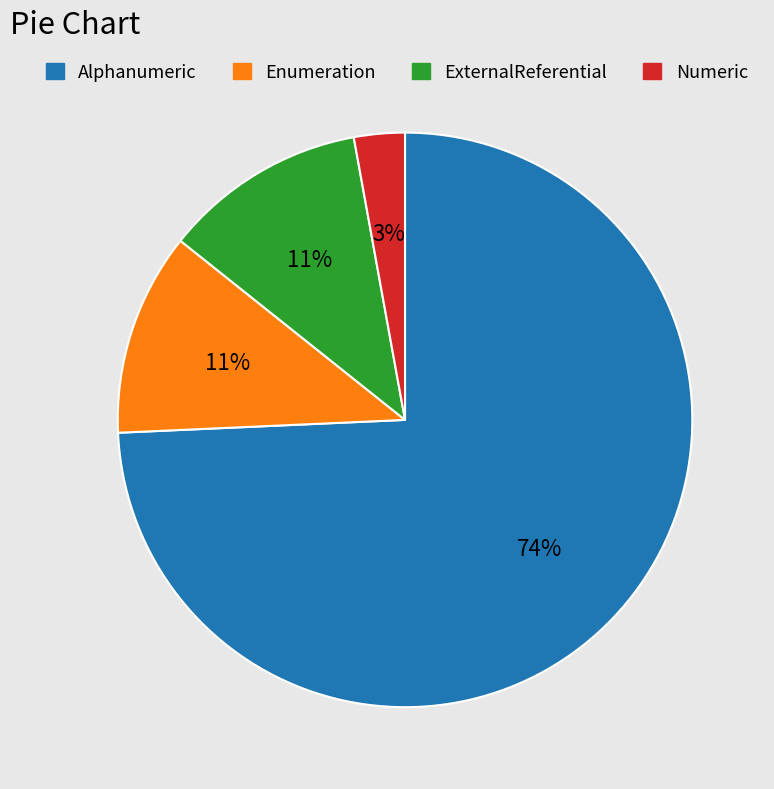

Which slice is the smallest?

Numeric